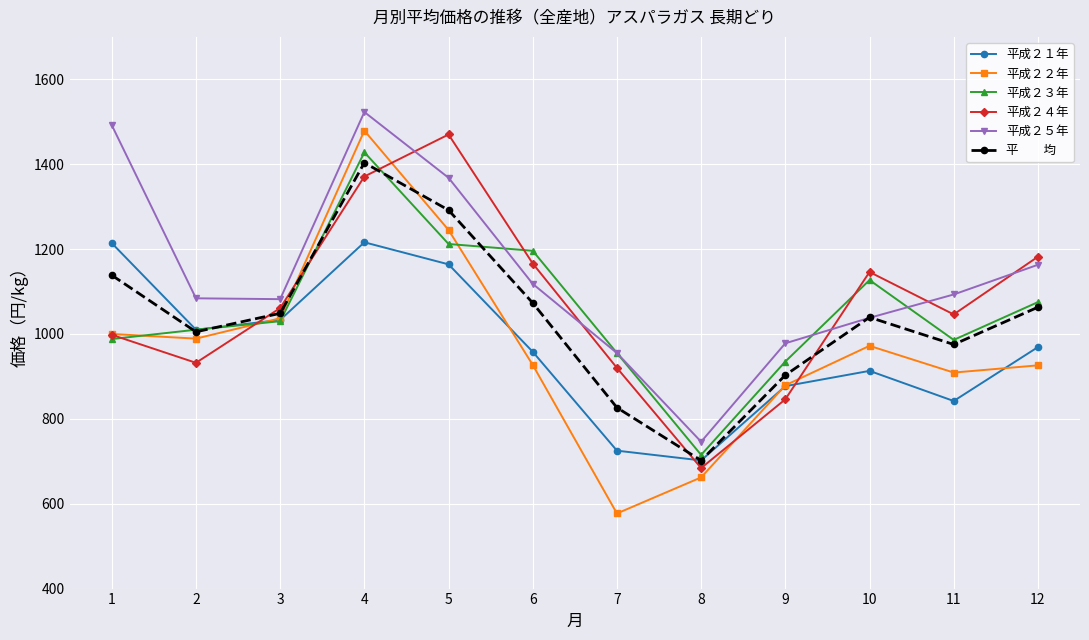

What is the minimum value shown in the chart?

577.0